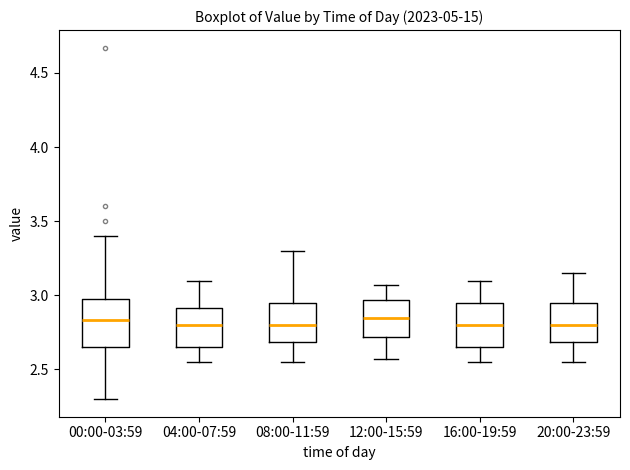

Reading left to right, read every box against the y-axis: the position of its median line, the range the box covers, and the ends of its whiskers. The values are not printed on the chart, so give them approximately, as read against the axis.

00:00-03:59: median 2.85, box 2.65 to 3.00, whiskers 2.30 to 3.40
04:00-07:59: median 2.80, box 2.65 to 2.90, whiskers 2.55 to 3.10
08:00-11:59: median 2.80, box 2.70 to 2.95, whiskers 2.55 to 3.30
12:00-15:59: median 2.85, box 2.70 to 2.95, whiskers 2.55 to 3.05
16:00-19:59: median 2.80, box 2.65 to 2.95, whiskers 2.55 to 3.10
20:00-23:59: median 2.80, box 2.70 to 2.95, whiskers 2.55 to 3.15